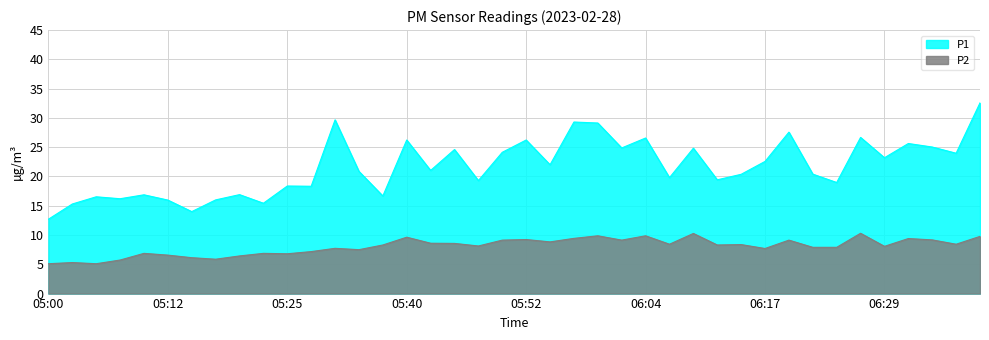

What is the value of the P2 point at the 21st from the left?

9.2